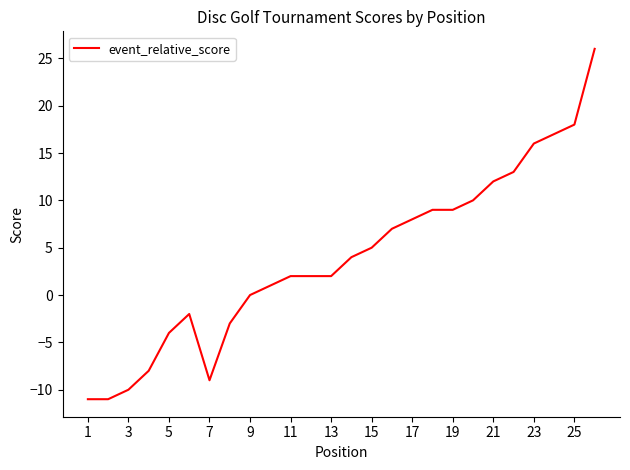

What is the maximum value shown in the chart?

26